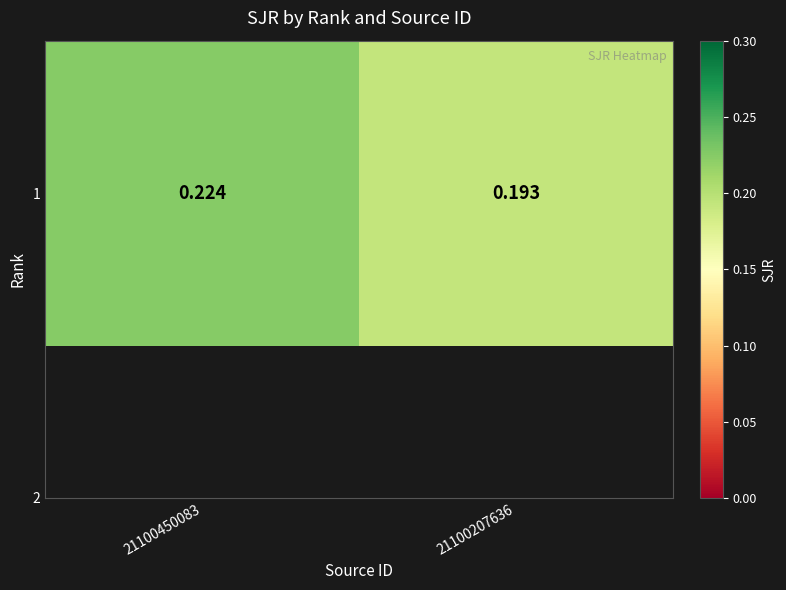

The chart shows a value of 0.1 at 21100207636. True or false?

False